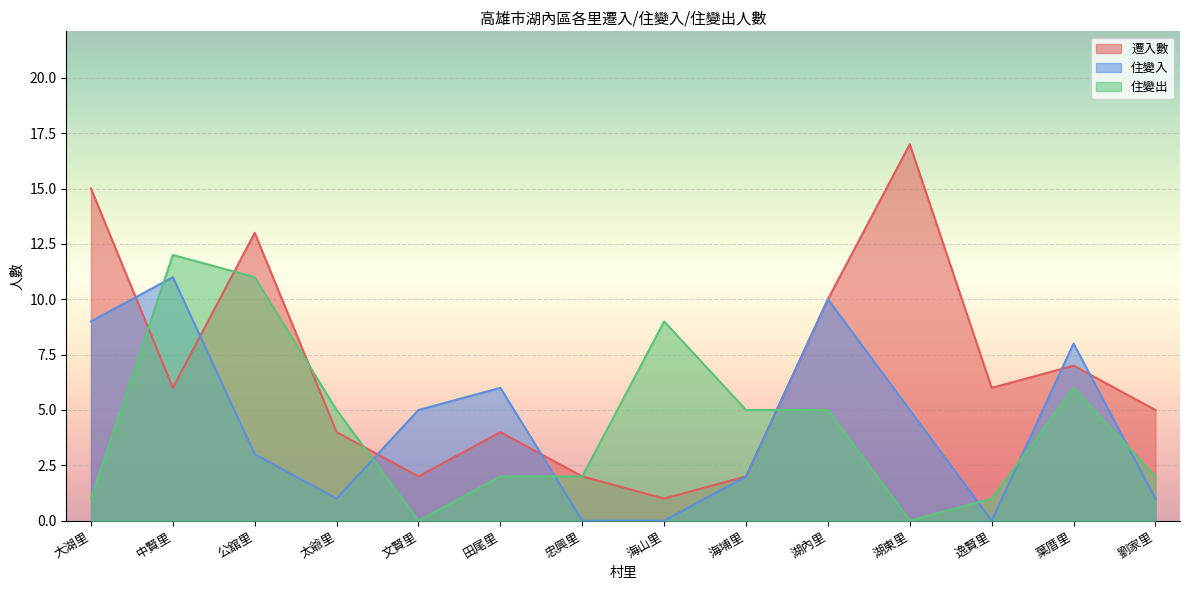

What is the average value of the 住變出 series?

4